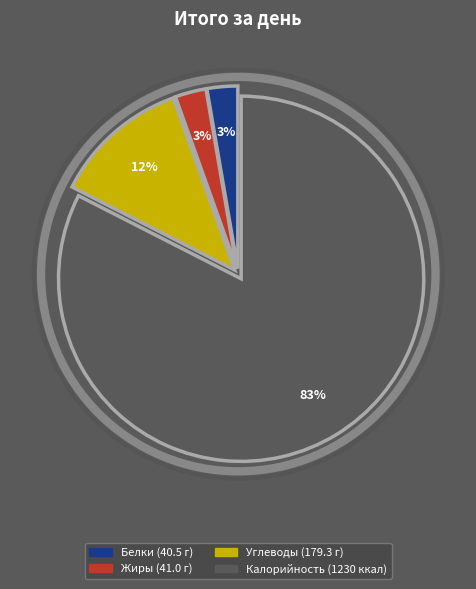

Is Калорийность the majority of the pie?

Yes